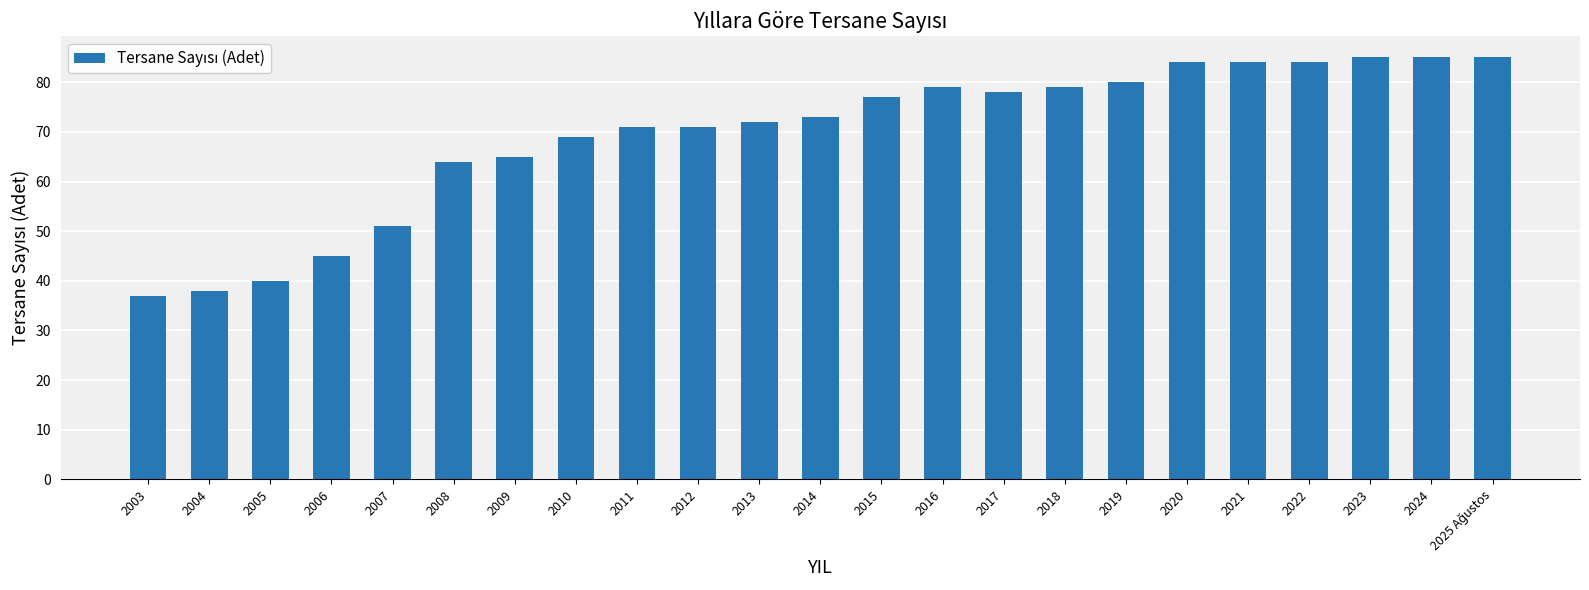

What is the change in value from 2003 to 2023?

+48